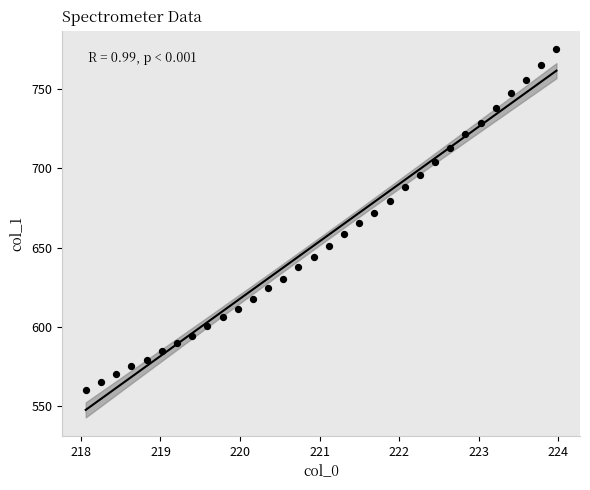

What is the range of X values (max minus min)?

5.9